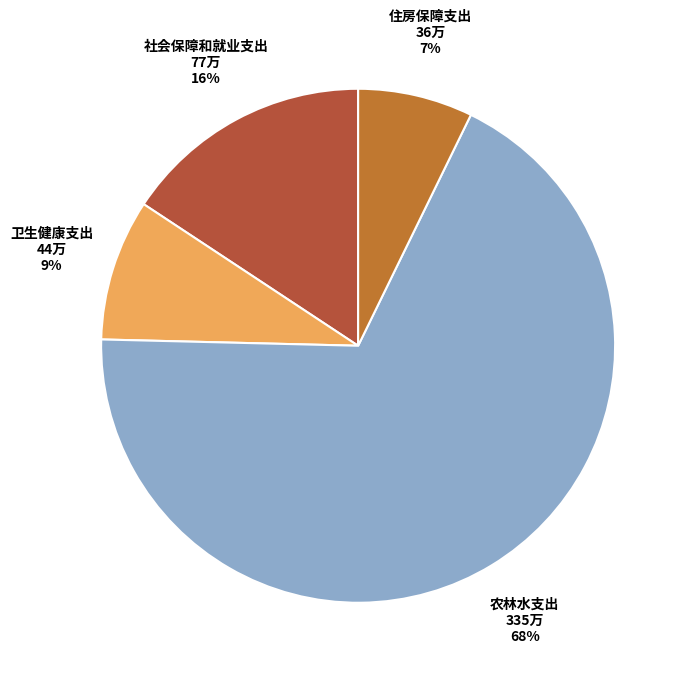

To the nearest percent, what is the average slice percentage?

25%